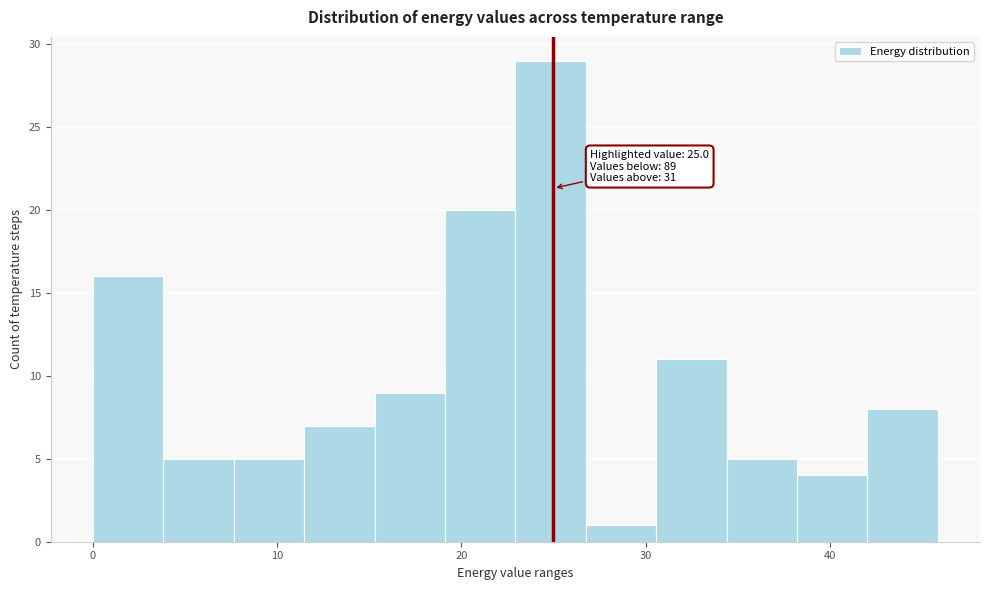

Around what value on the x-axis is the tallest bar? Give the approximate position of its centre, as read against the axis.

25